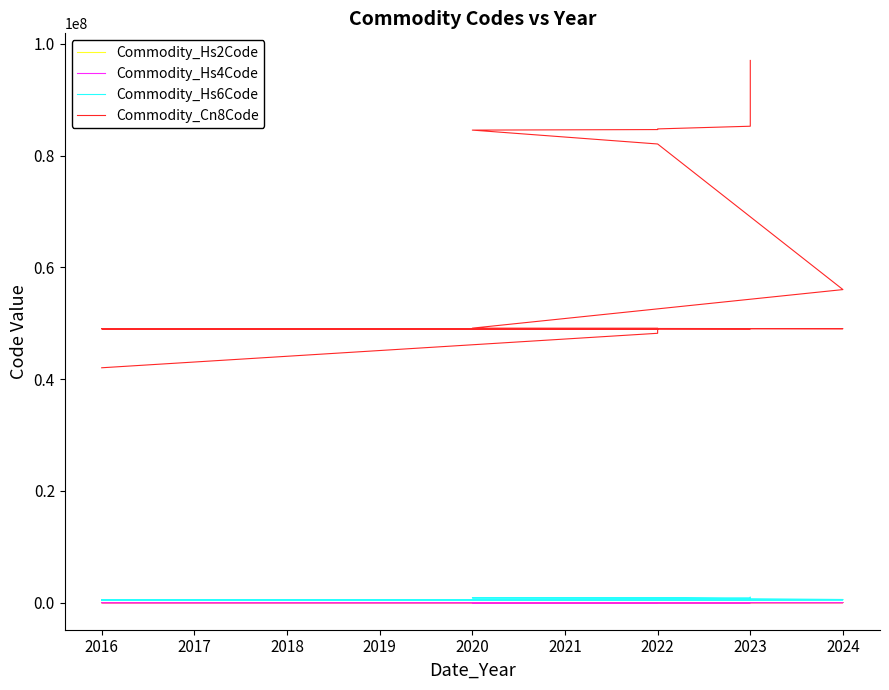

Is it true that Commodity_Cn8Code equals 49111090 at 2022?

True